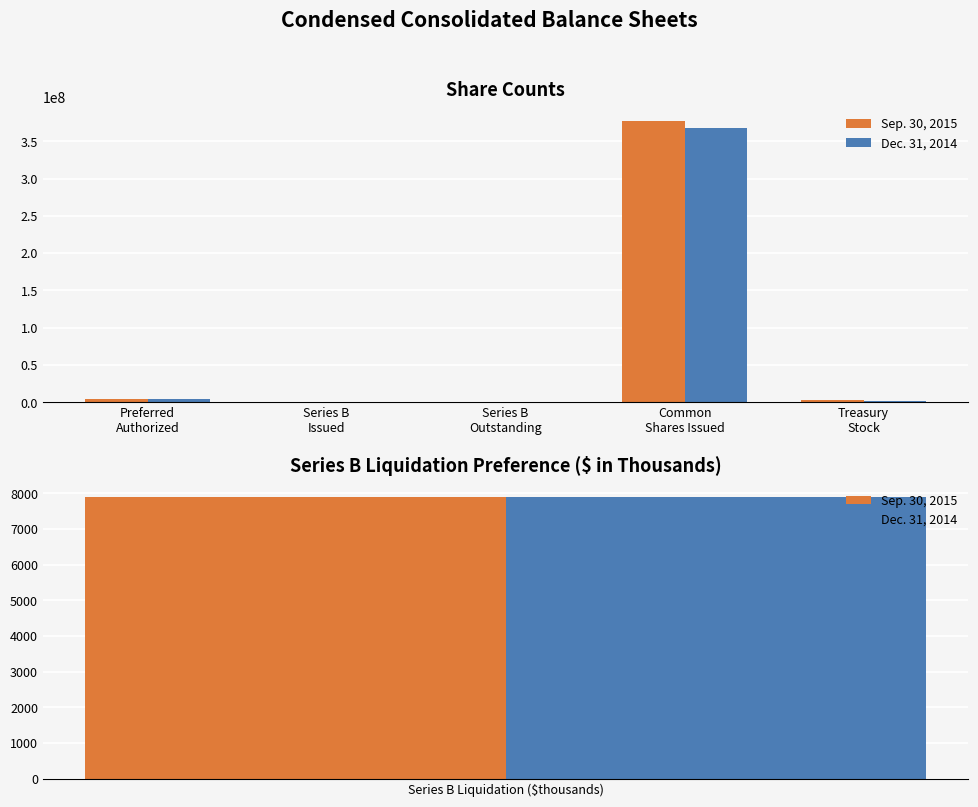

Does the chart contain any negative values?

No